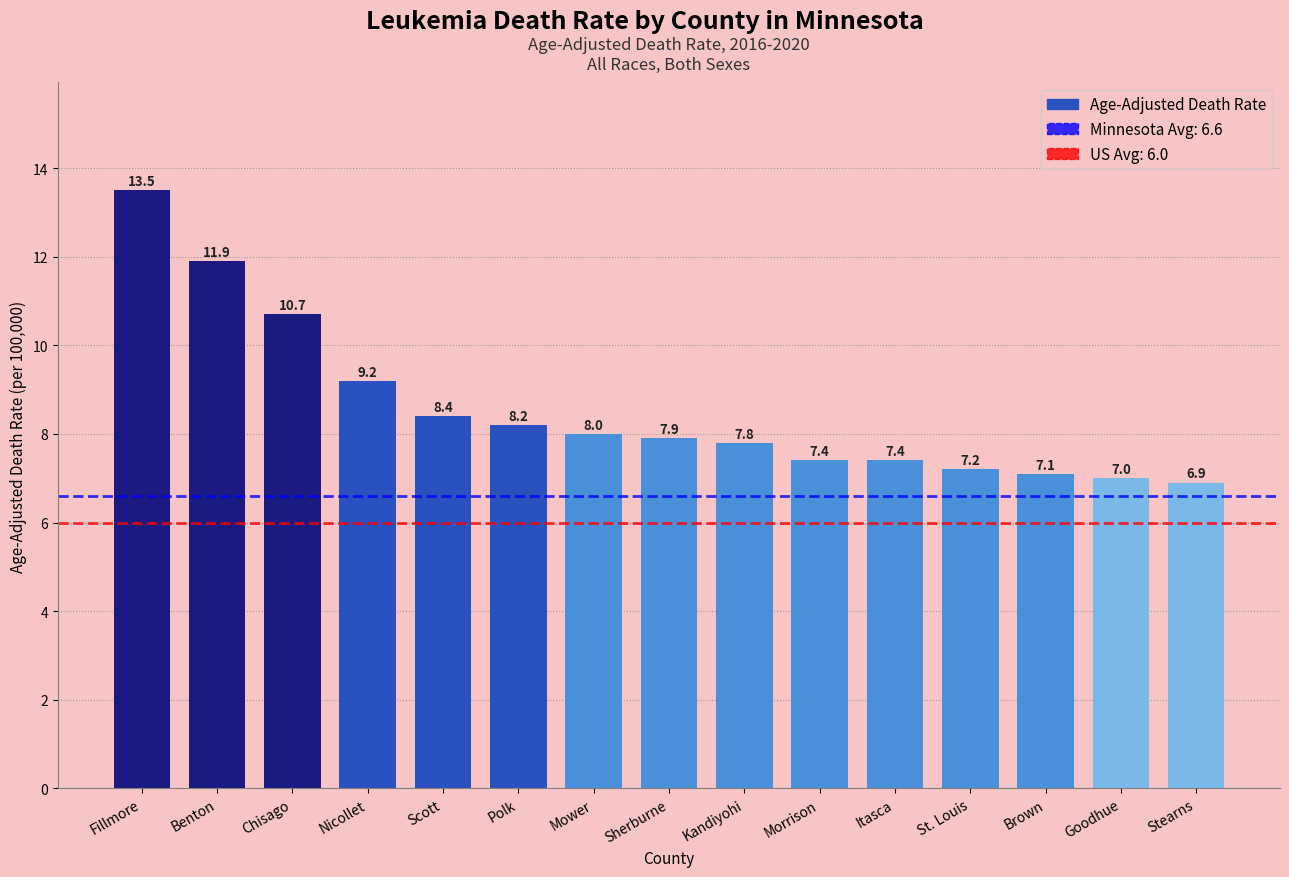

What is the label of the 8th bar from the right?

Sherburne